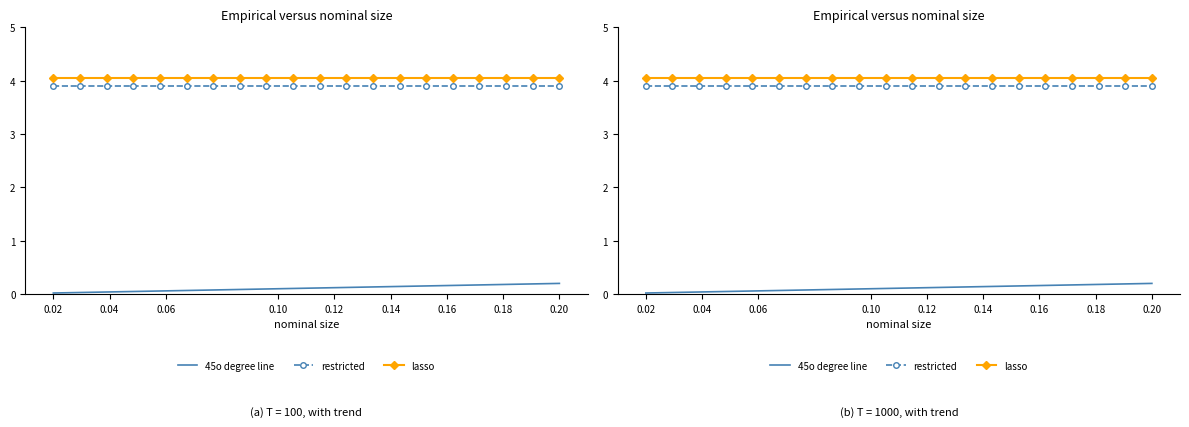

How many lines are shown in the chart?

3